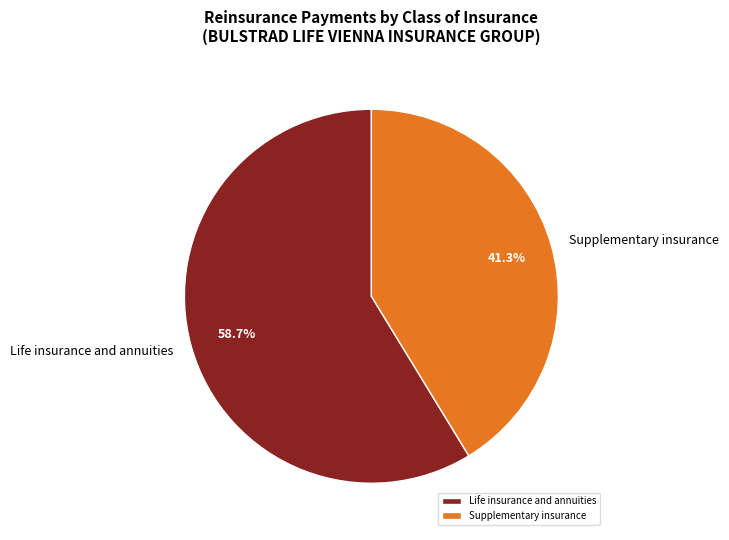

Rank the categories by value from highest to lowest.

Life insurance and annuities, Supplementary insurance